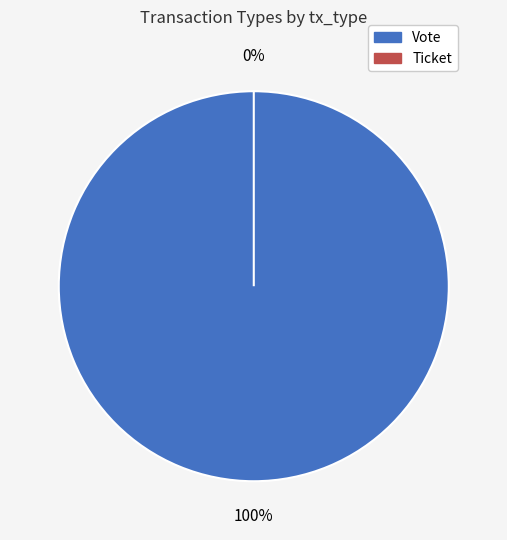

What percentage is the Vote slice, to the nearest percent?

100%